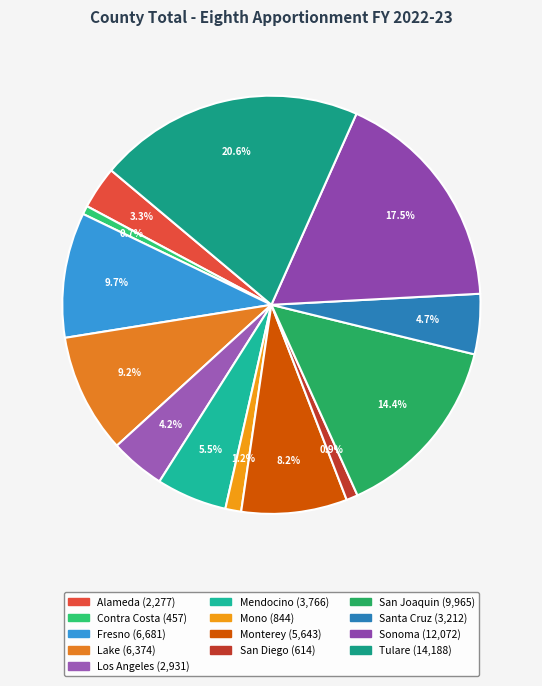

To the nearest percent, what is the average slice percentage?

8%